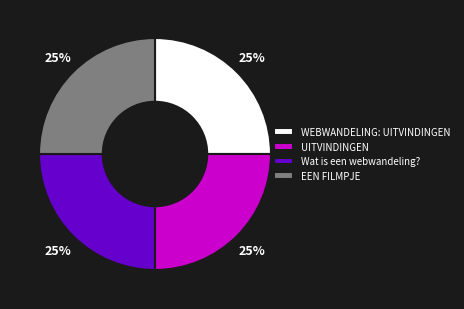

Does any single category account for the majority?

No